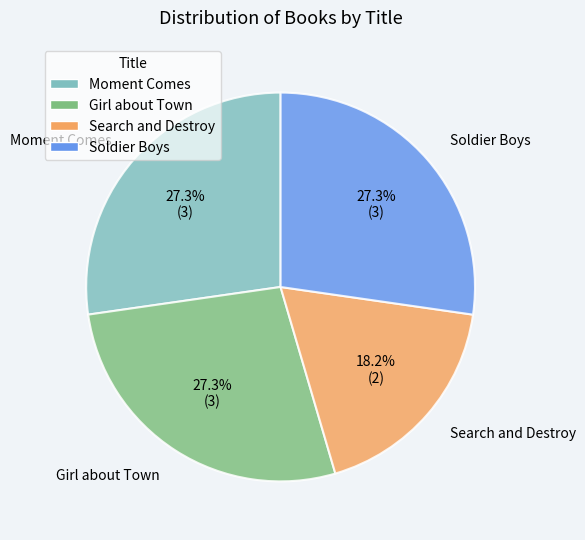

Does Girl about Town account for over 50% of the chart?

No